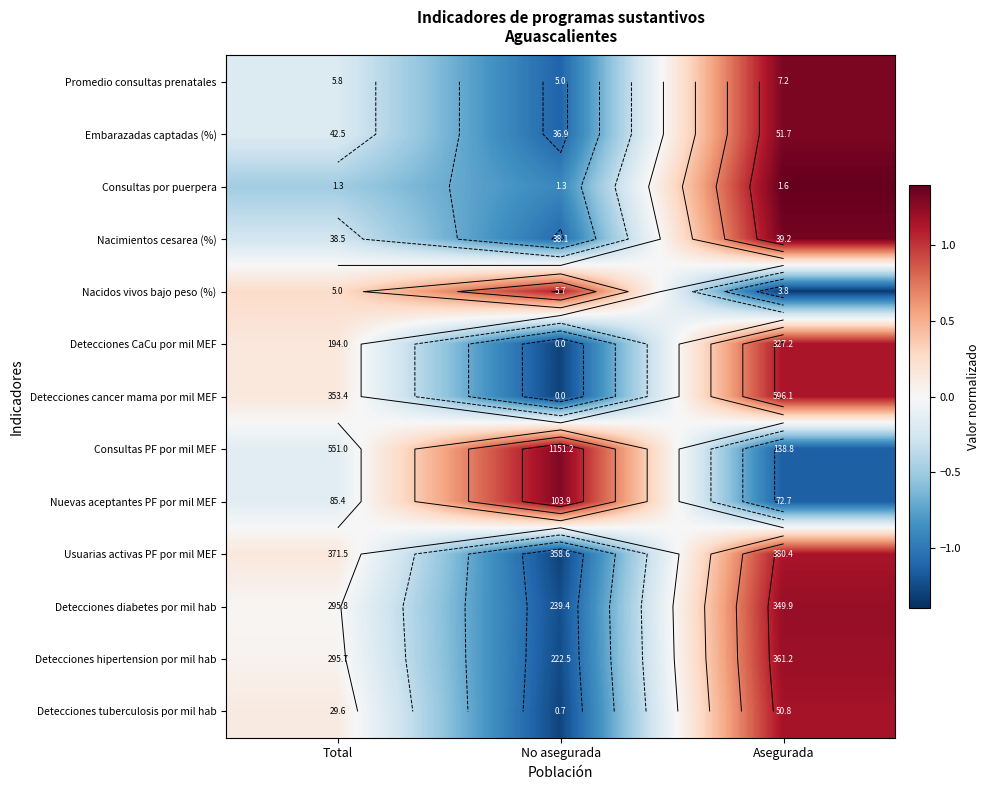

What is the minimum value shown in the chart?

-1.3